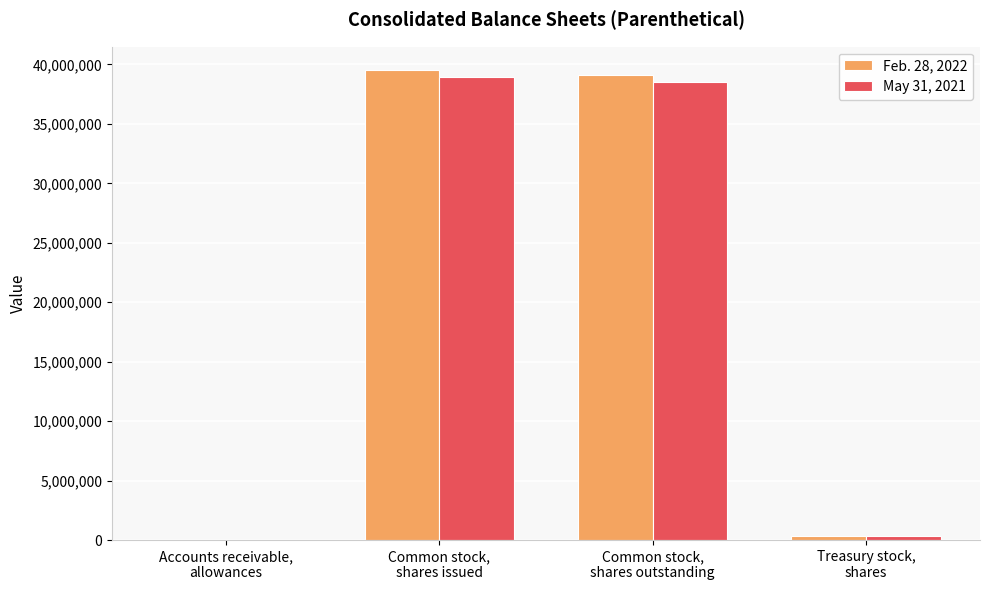

What is the approximate value of May 31, 2021 at Accounts receivable,
allowances, to the nearest 100?

1900